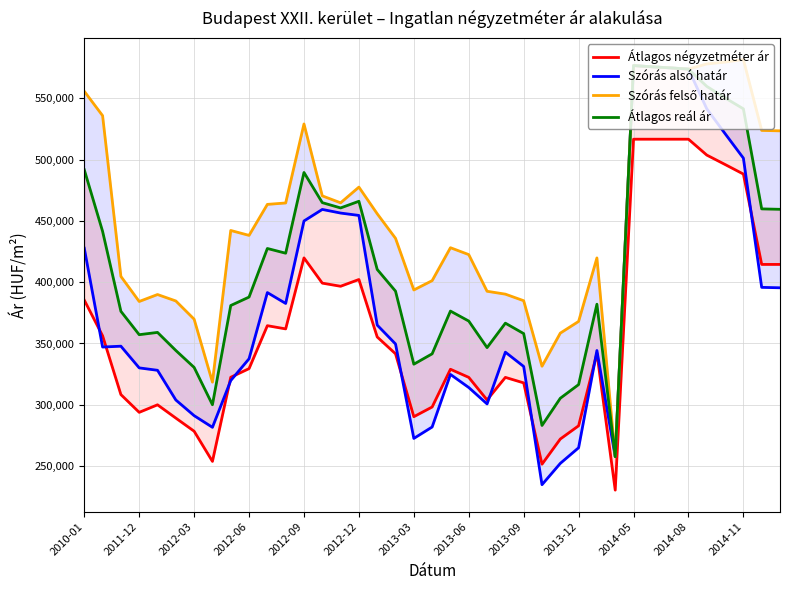

Which series has the largest range (max minus min)?

Szórás alsó határ